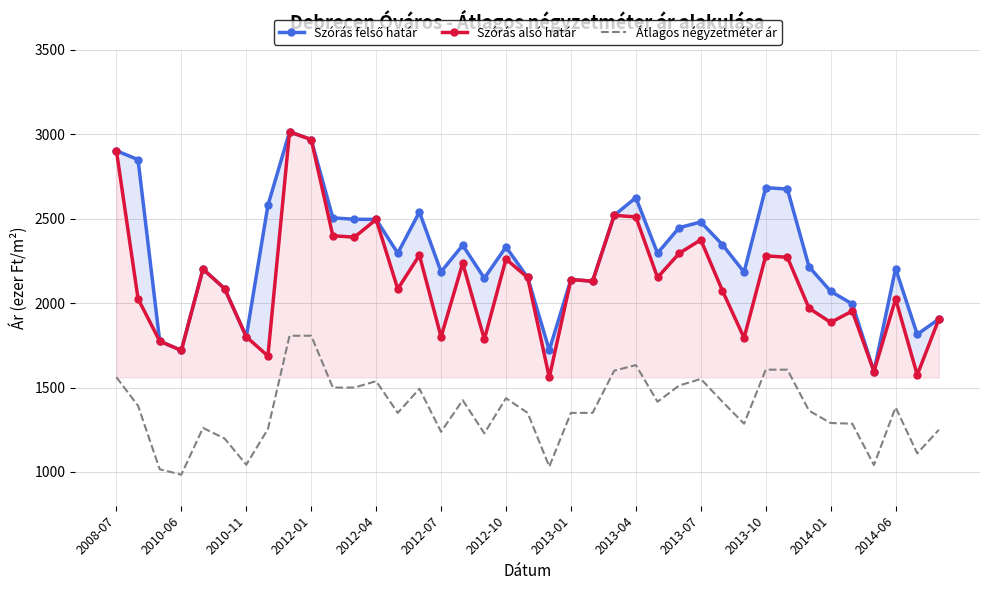

The Szórás alsó határ series shows 1087 at 23. True or false?

False